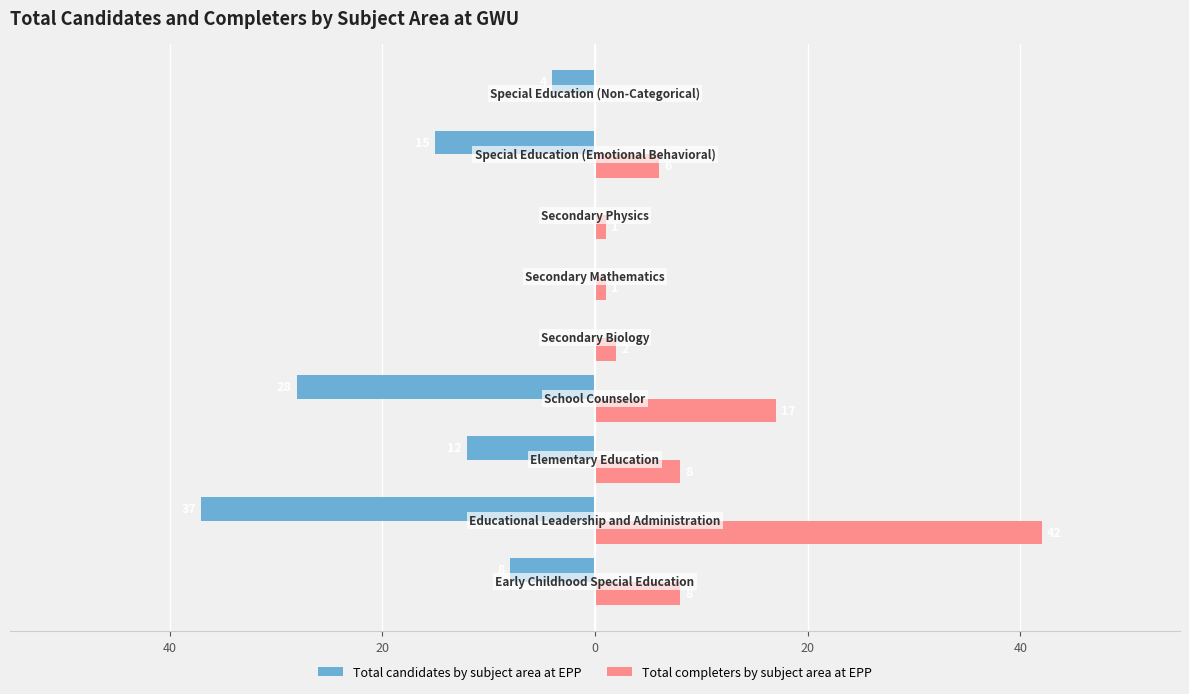

What are all the series names shown in the legend?

Total candidates by subject area at EPP, Total completers by subject area at EPP